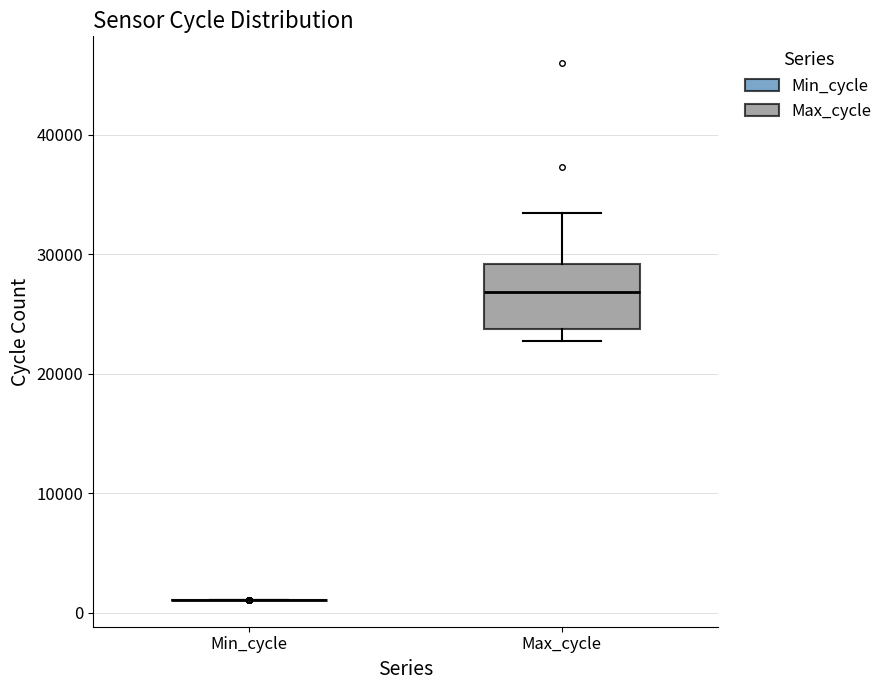

Reading left to right, read every box against the y-axis: the position of its median line, the range the box covers, and the ends of its whiskers. The values are not printed on the chart, so give them approximately, as read against the axis.

Min_cycle: box collapsed to a line at 1000, whiskers 1000 to 1000
Max_cycle: median 27000, box 24000 to 29000, whiskers 23000 to 33000